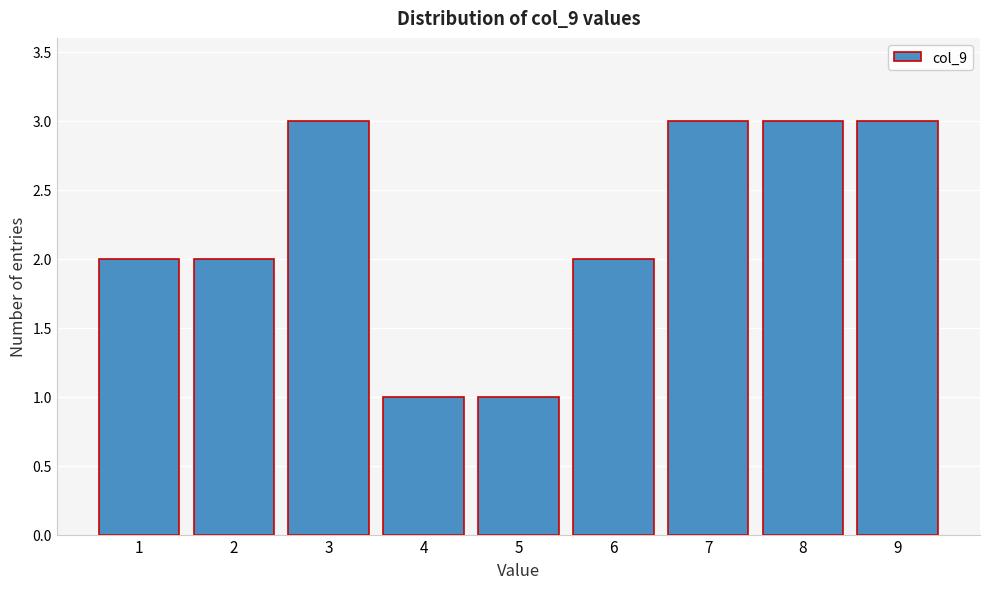

Reading left to right, list every bar in this chart as the range it spans on the x-axis followed by its height. The values are not printed on the chart, so give them approximately, as read against the axis.

0.5 to 1.5: 2
1.5 to 2.5: 2
2.5 to 3.5: 3
3.5 to 4.5: 1
4.5 to 5.5: 1
5.5 to 6.5: 2
6.5 to 7.5: 3
7.5 to 8.5: 3
8.5 to 9.5: 3